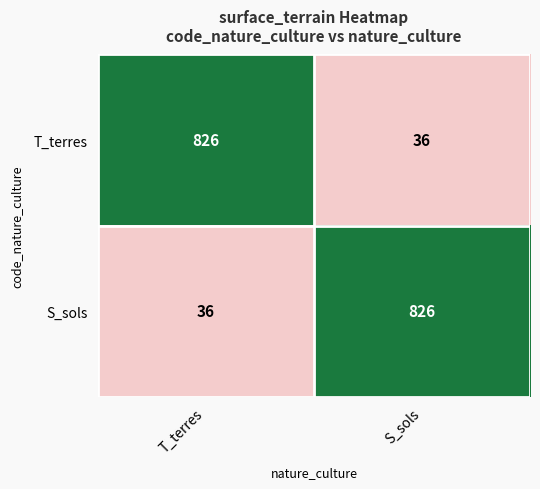

Count the number of categories in the chart.

2